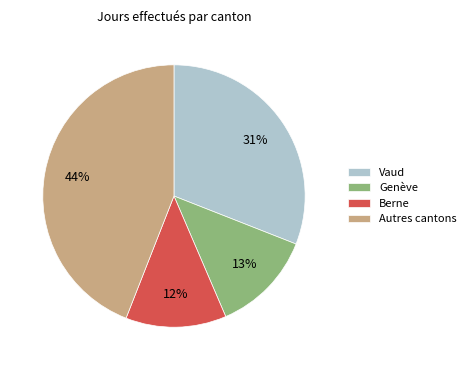

Which slice is the largest?

Autres cantons